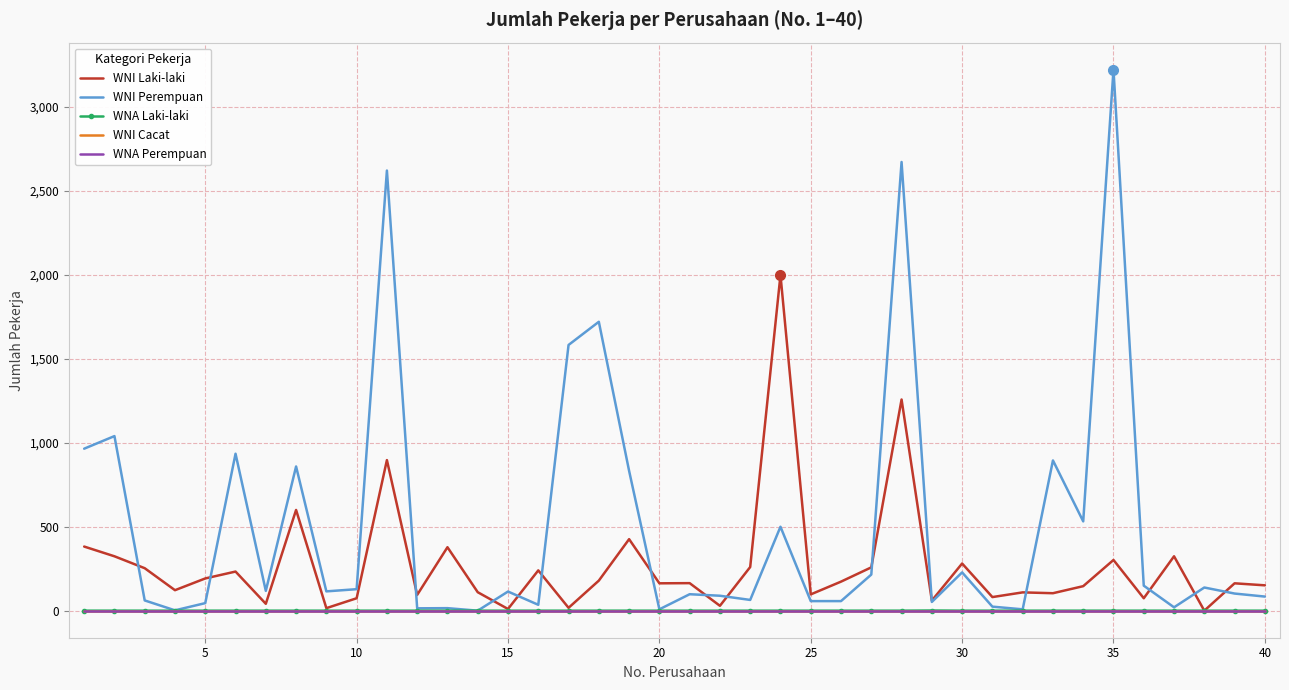

What is the highest value of the WNA Laki-laki series?

1